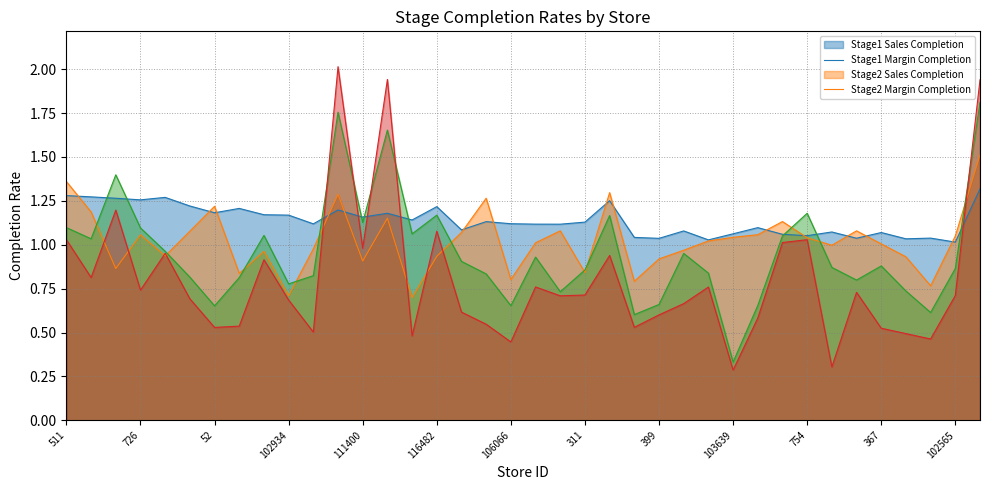

How many intersections are there between col_21 (Stage1 Sales Completion) and col_23 (Stage1 Margin Completion)?

14